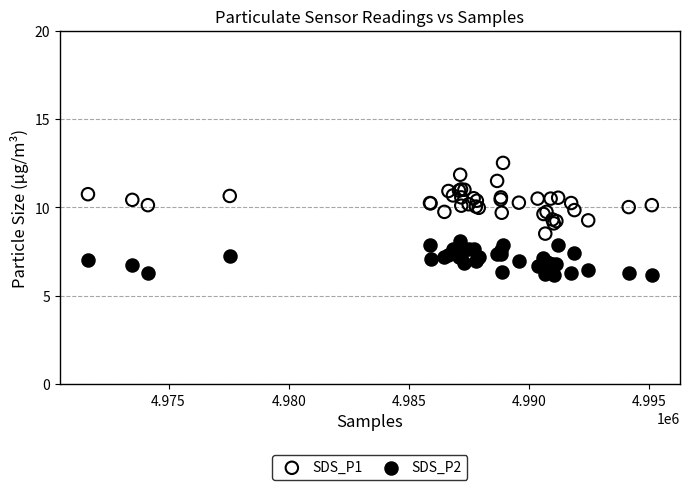

What is the X range (max minus min) for the scatter plot?

23459.0